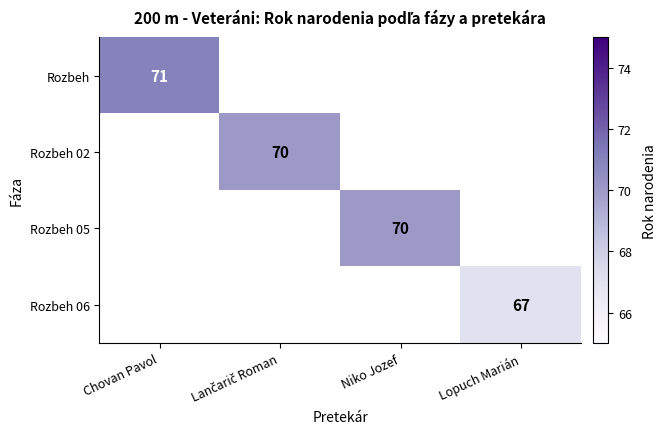

True or false: Rozbeh 05 has a value of 70 at Niko Jozef.

True